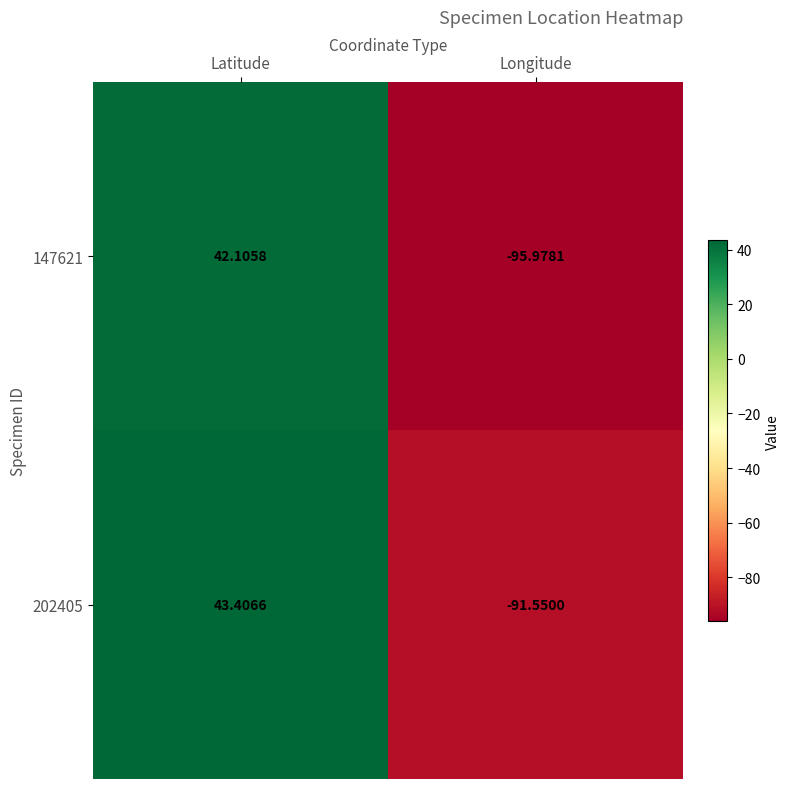

At Latitude, list the series in order from smallest to largest.

147621, 202405